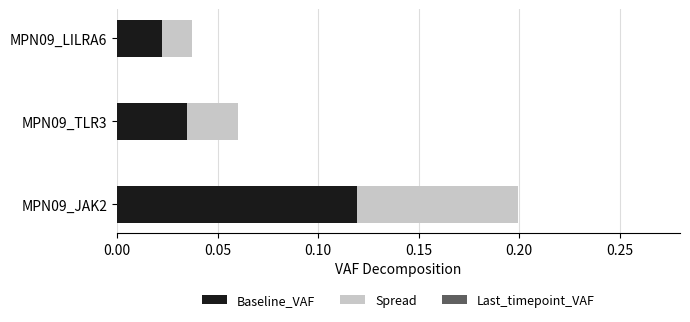

Which category has the highest value in the Baseline_VAF series?

MPN09_JAK2